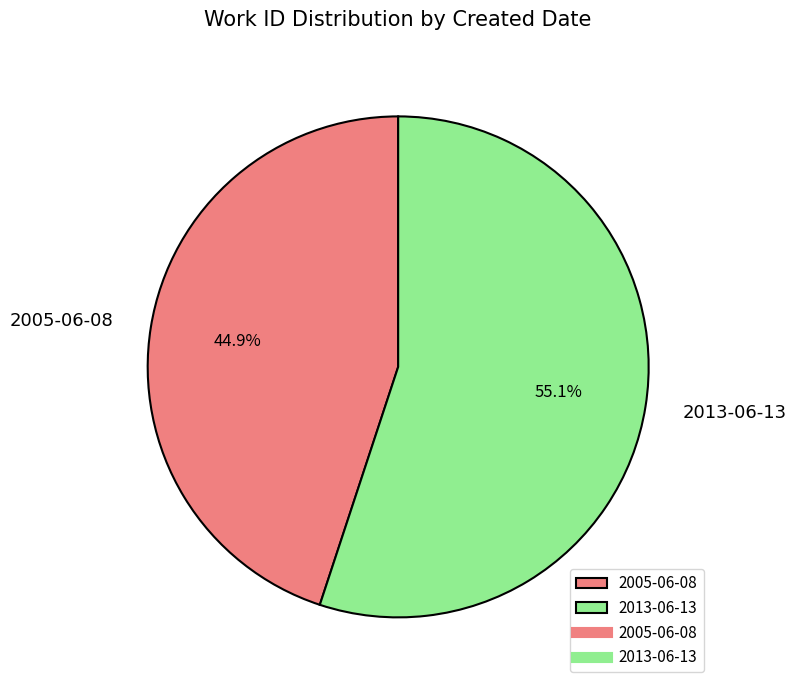

How many segments does this pie chart have?

2